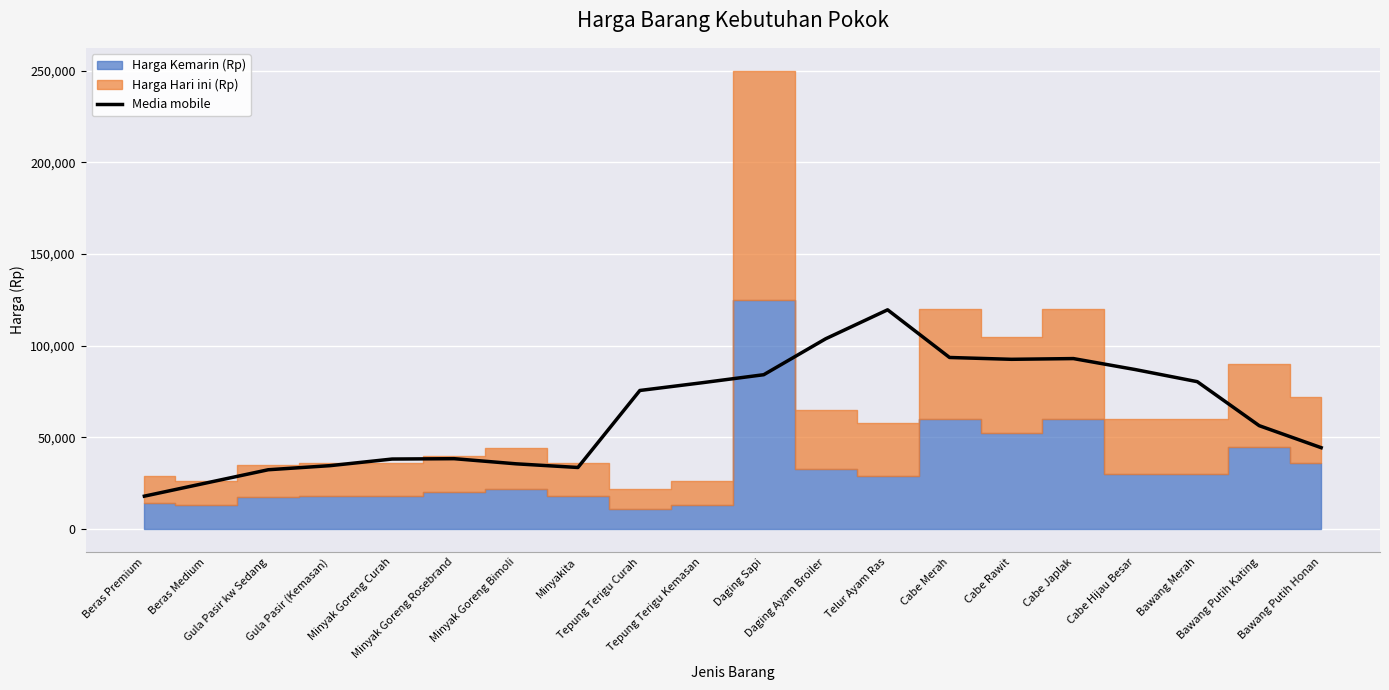

What is the change in value from Minyakita to Tepung Terigu Kemasan?

+46200